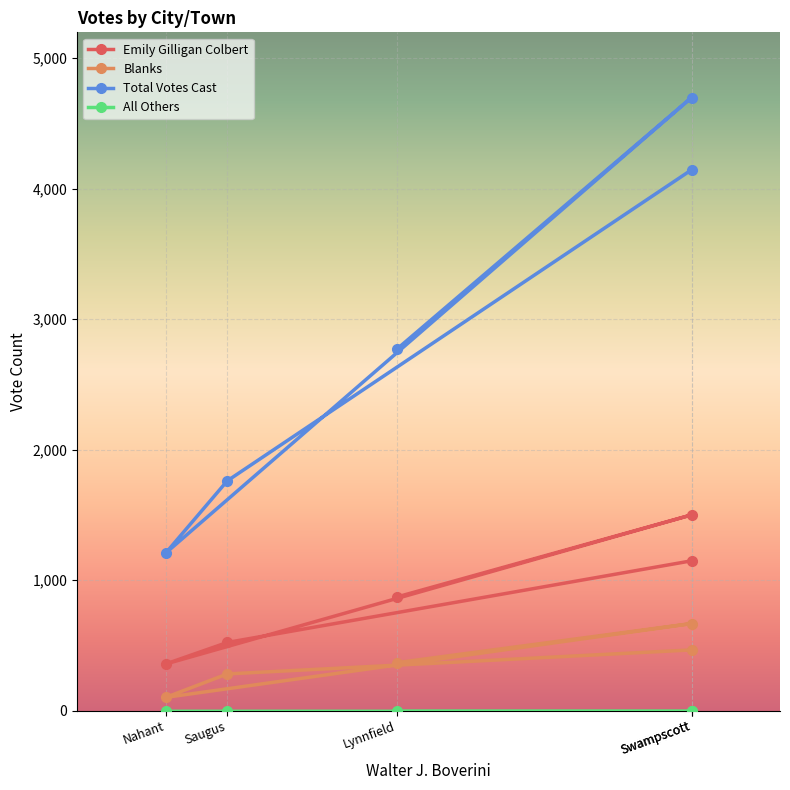

Reading left to right, list all the values displayed in this chart.

Emily Gilligan Colbert: Lynnfield=870	Swampscott=1500	Nahant=357	Saugus=522	Swampscott=1148
Blanks: Lynnfield=367	Swampscott=667	Nahant=101	Saugus=281	Swampscott=465
Total Votes Cast: Lynnfield=2769	Swampscott=4699	Nahant=1207	Saugus=1761	Swampscott=4145
All Others: Lynnfield=0	Swampscott=0	Nahant=0	Saugus=0	Swampscott=0